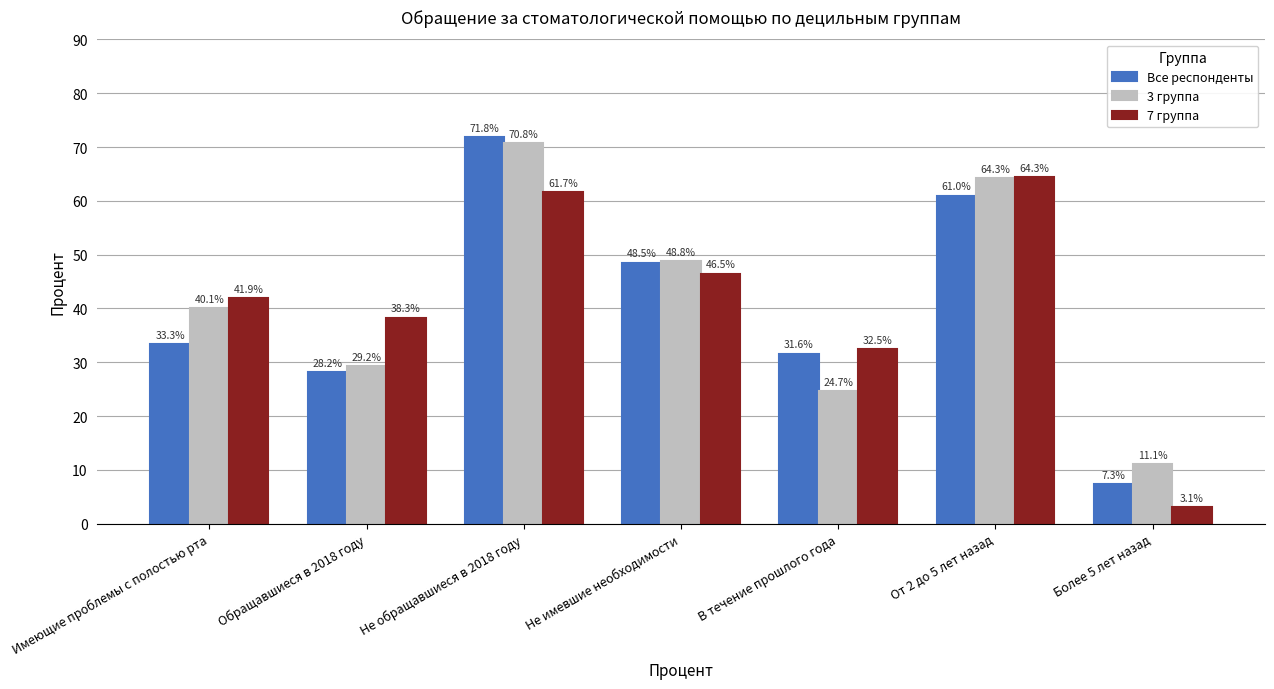

What is the difference between the highest and lowest values at Обращавшиеся в 2018 году?

10.1